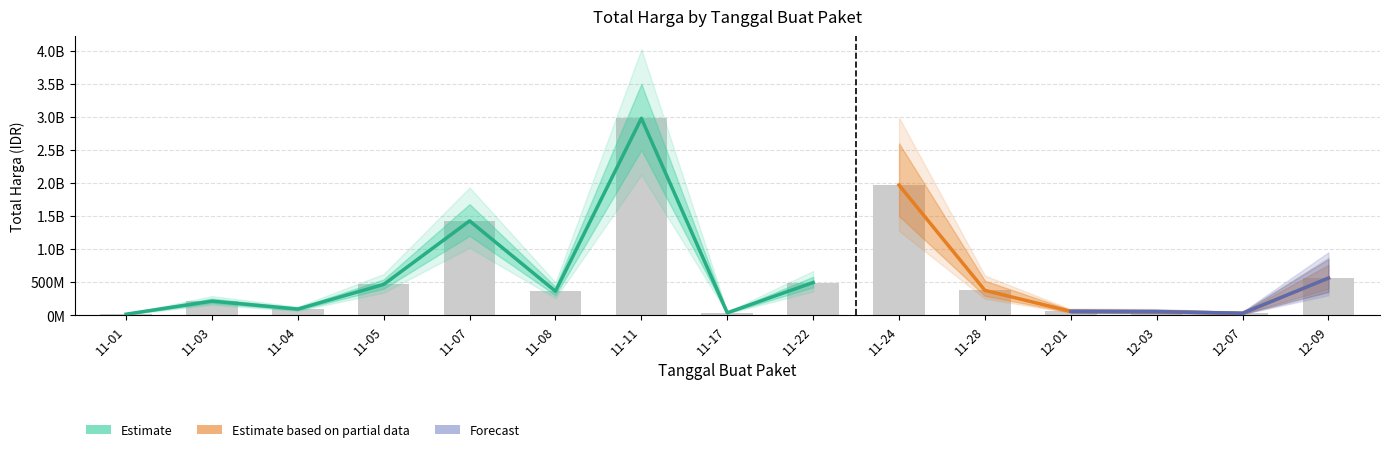

What is the label of the 10th bar from the right?

11-08